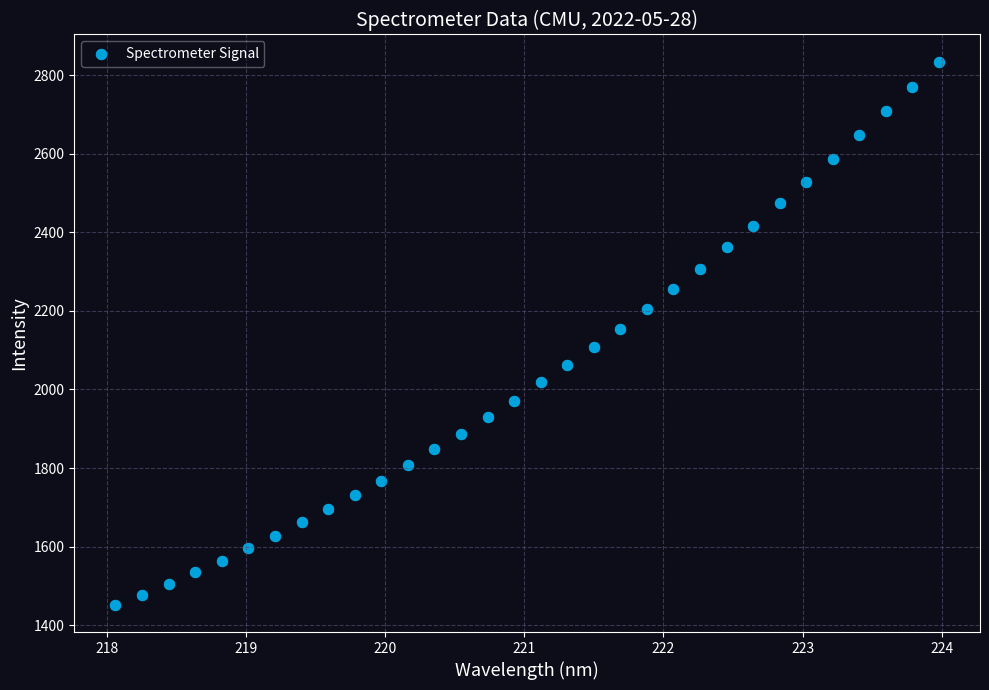

What is the range of Y values (max minus min)?

1382.0